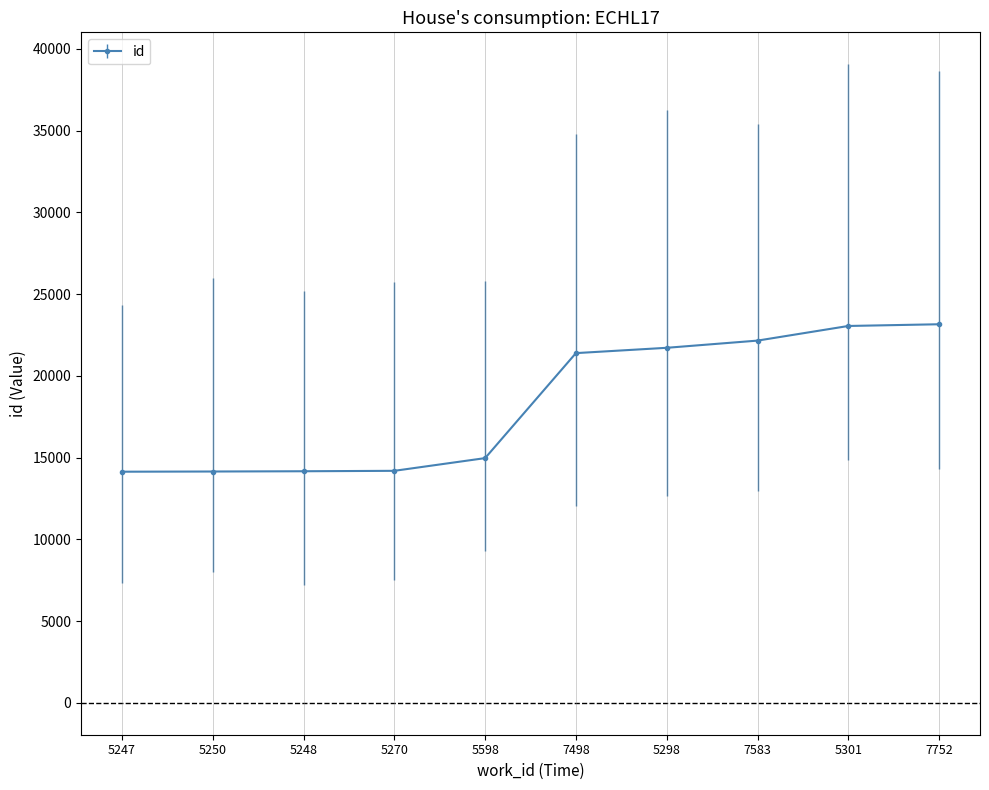

What is the value of the 5th point from the left?

14964